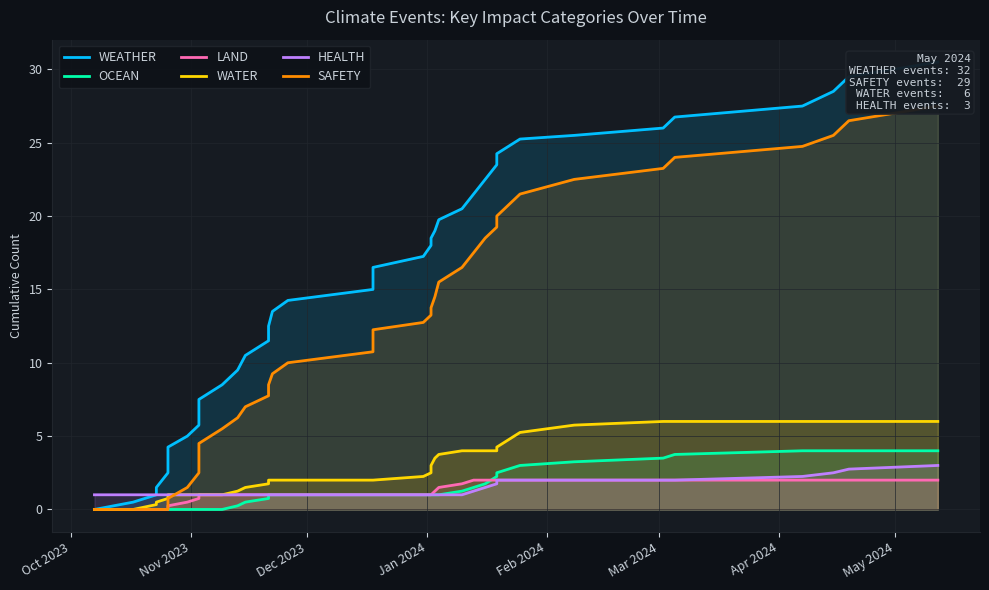

Rank the series by their maximum value, from lowest to highest.

LAND, HEALTH, OCEAN, WATER, SAFETY, WEATHER